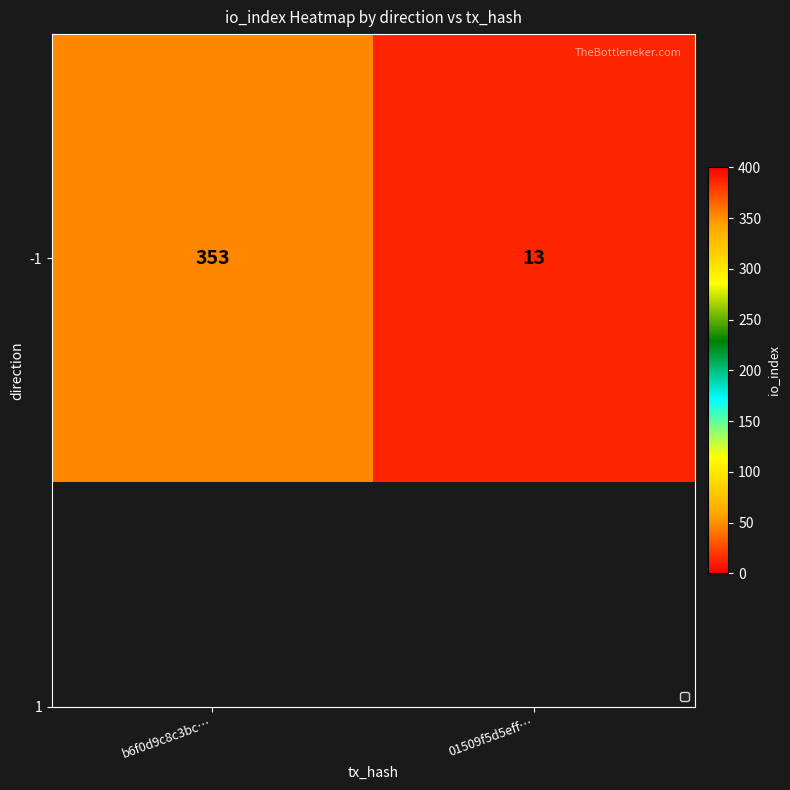

What is the change in value from b6f0d9c8c3bc… to 01509f5d5eff…?

-340